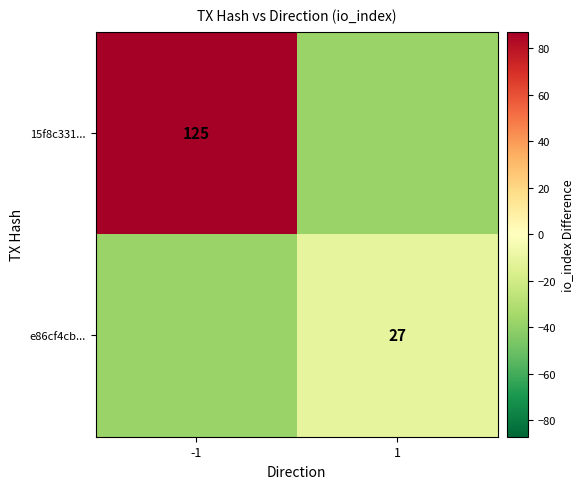

What is the smallest value displayed?

-38